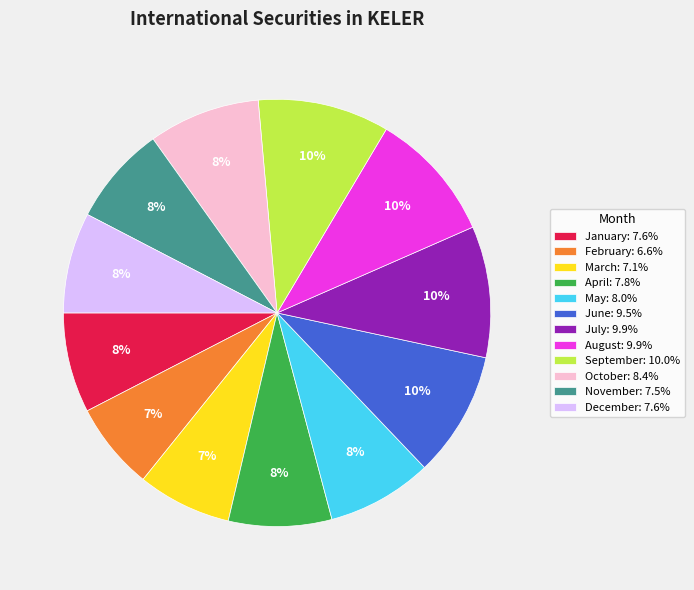

What percentage is the August slice, to the nearest percent?

10%